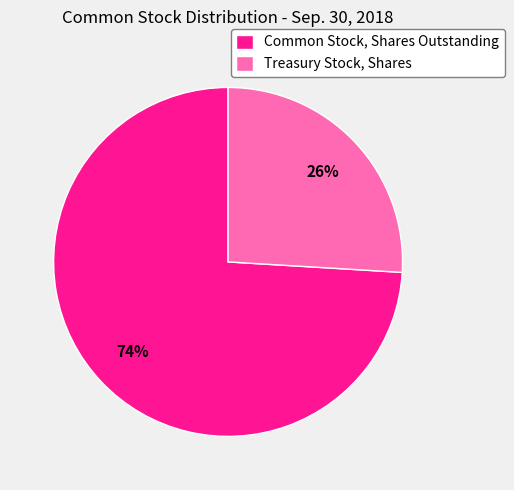

Which slice represents more than half of the pie?

Common Stock, Shares Outstanding